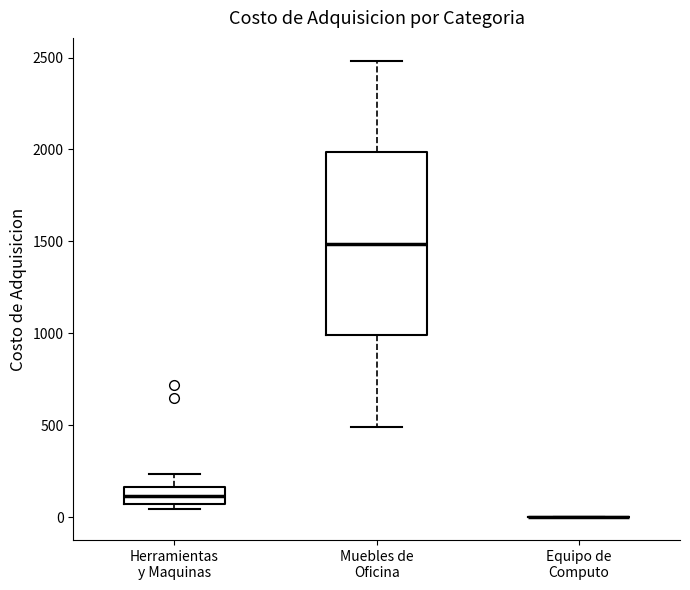

Reading left to right, transcribe this box plot: for each box, give where its median line is, the range the box spans, and where its two whiskers end, as read against the y-axis. The values are not printed on the chart, so give them approximately, as read against the axis.

Herramientas y Maquinas: median 100, box 50 to 150, whiskers 50 (just below the box's lower edge) to 250
Muebles de Oficina: median 1500, box 1000 to 2000, whiskers 500 to 2500
Equipo de Computo: box collapsed to a line at 0, whiskers 0 to 0